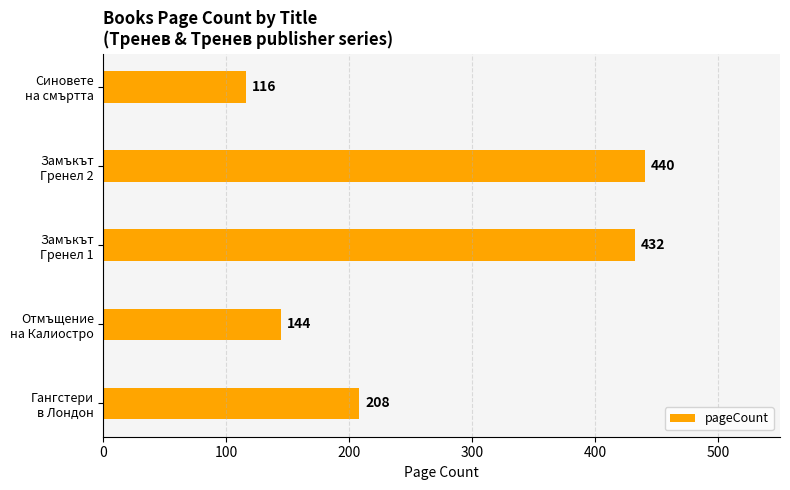

What is the greatest value displayed?

440